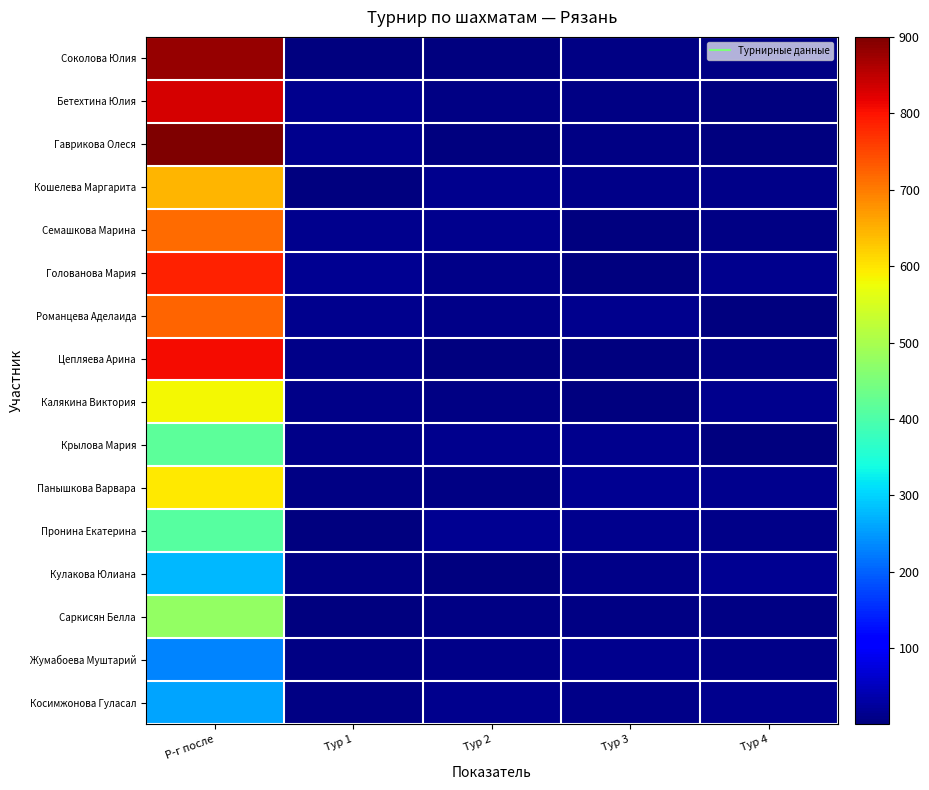

Reading right to left, transcribe all the data shown in this chart.

Соколова Юлия: Тур 4=7	Тур 3=5	Тур 2=3	Тур 1=4	Р-г после=882
Бетехтина Юлия: Тур 4=3	Тур 3=6	Тур 2=8	Тур 1=12	Р-г после=833
Гаврикова Олеся: Тур 4=2	Тур 3=8	Тур 2=1	Тур 1=14	Р-г после=900
Кошелева Маргарита: Тур 4=10	Тур 3=9	Тур 2=13	Тур 1=1	Р-г после=646
Семашкова Марина: Тур 4=8	Тур 3=1	Тур 2=14	Тур 1=13	Р-г после=716
Голованова Мария: Тур 4=14	Тур 3=2	Тур 2=11	Тур 1=16	Р-г после=786
Романцева Аделаида: Тур 4=1	Тур 3=14	Тур 2=9	Тур 1=15	Р-г после=722
Цепляева Арина: Тур 4=5	Тур 3=3	Тур 2=2	Тур 1=11	Р-г после=806
Калякина Виктория: Тур 4=12	Тур 3=4	Тур 2=7	Тур 1=10	Р-г после=581
Крылова Мария: Тур 4=4	Тур 3=13	Тур 2=15	Тур 1=9	Р-г после=417
Панышкова Варвара: Тур 4=15	Тур 3=16	Тур 2=6	Тур 1=8	Р-г после=597
Пронина Екатерина: Тур 4=9	Тур 3=15	Тур 2=16	Тур 1=2	Р-г после=409
Кулакова Юлиана: Тур 4=16	Тур 3=10	Тур 2=4	Тур 1=5	Р-г после=276
Саркисян Белла: Тур 4=6	Тур 3=7	Тур 2=5	Тур 1=3	Р-г после=478
Жумабоева Муштарий: Тур 4=11	Тур 3=12	Тур 2=10	Тур 1=7	Р-г после=230
Косимжонова Гуласал: Тур 4=13	Тур 3=11	Тур 2=12	Тур 1=6	Р-г после=259